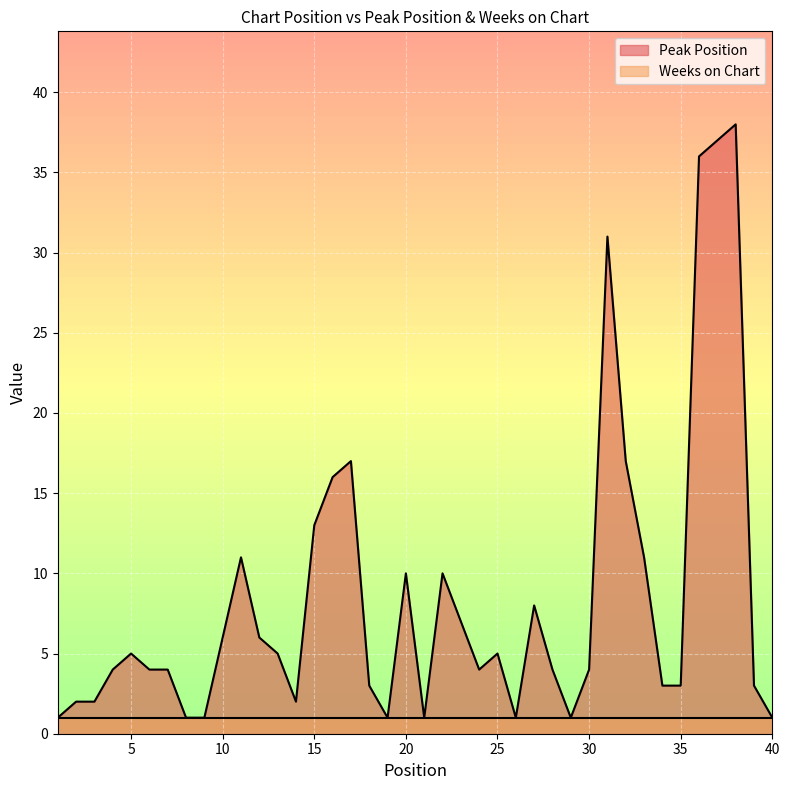

The value at 36 is 36. True or false?

True